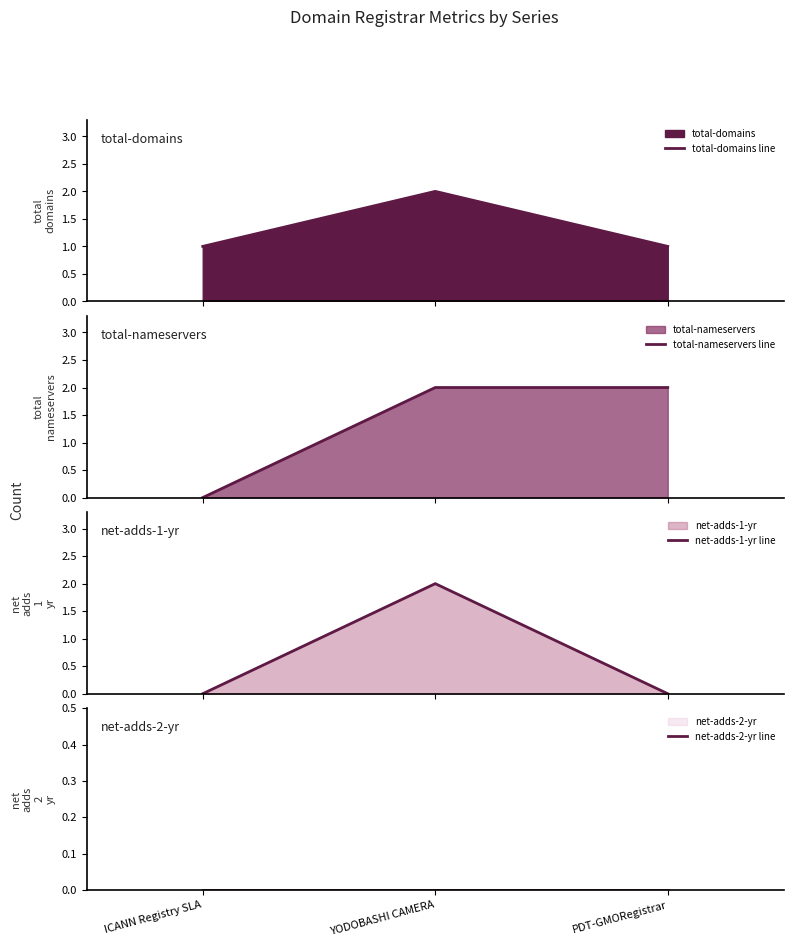

What is the maximum value shown in the chart?

2